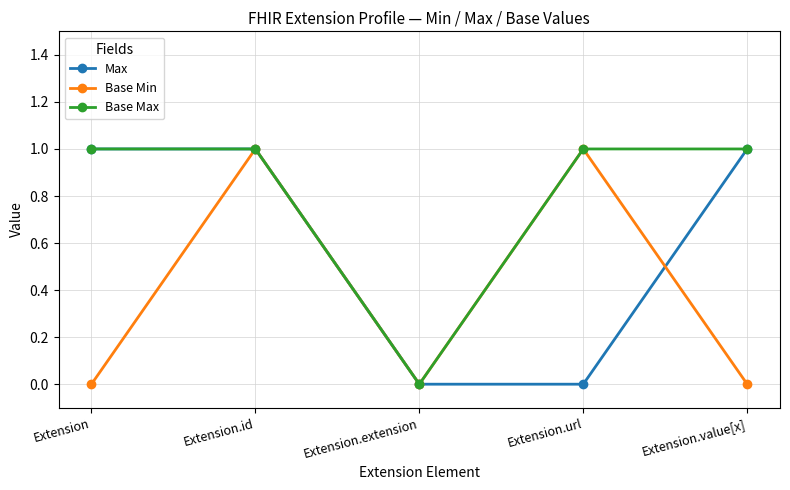

Count the Base Max values in the range 1 to 2.

4